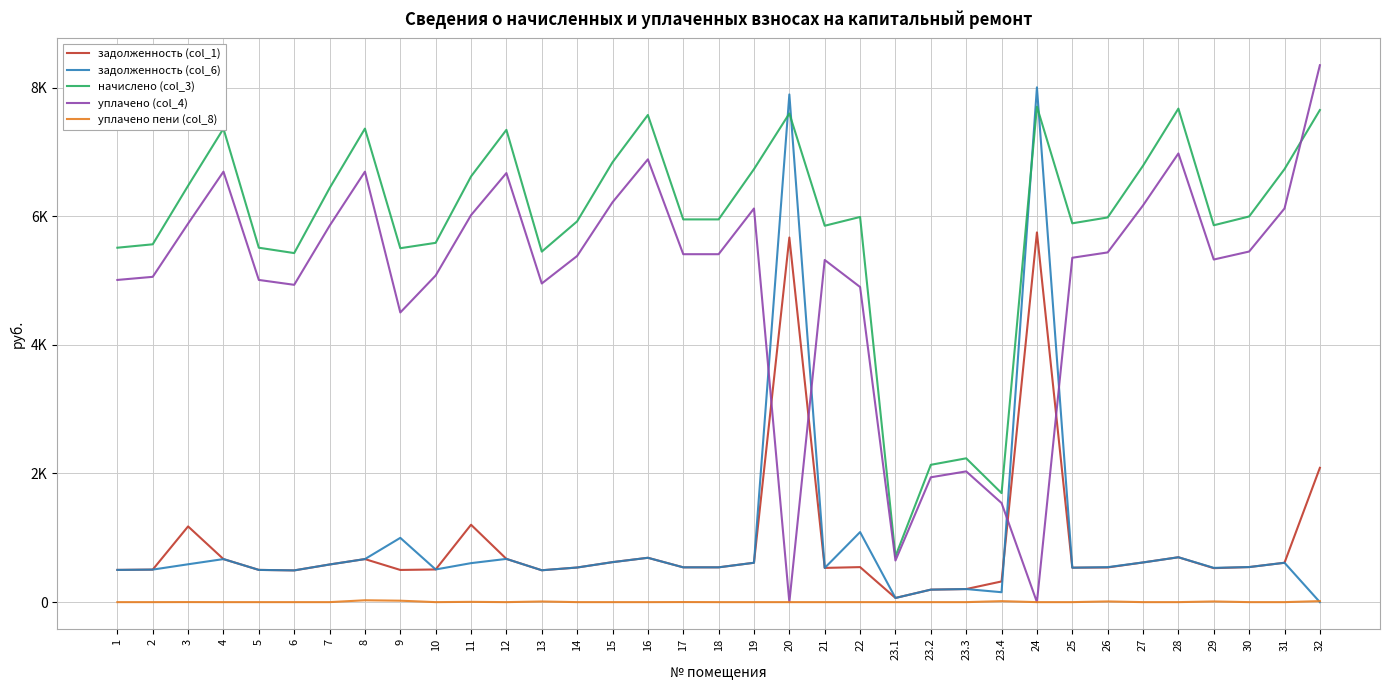

Does the chart display data point markers on the line(s)?

No